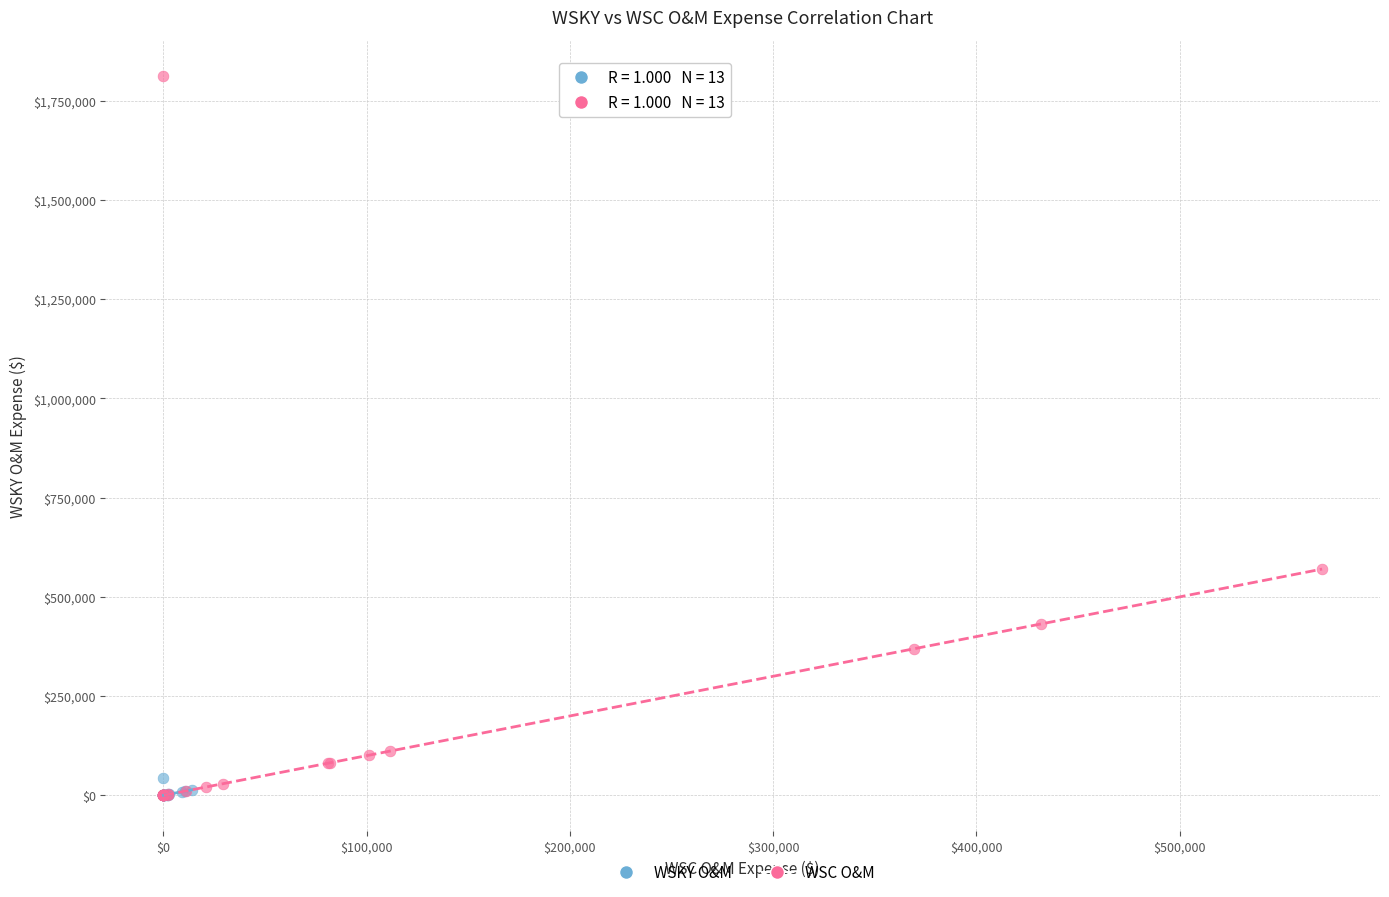

Which series contains the highest Y value?

WSC O&M